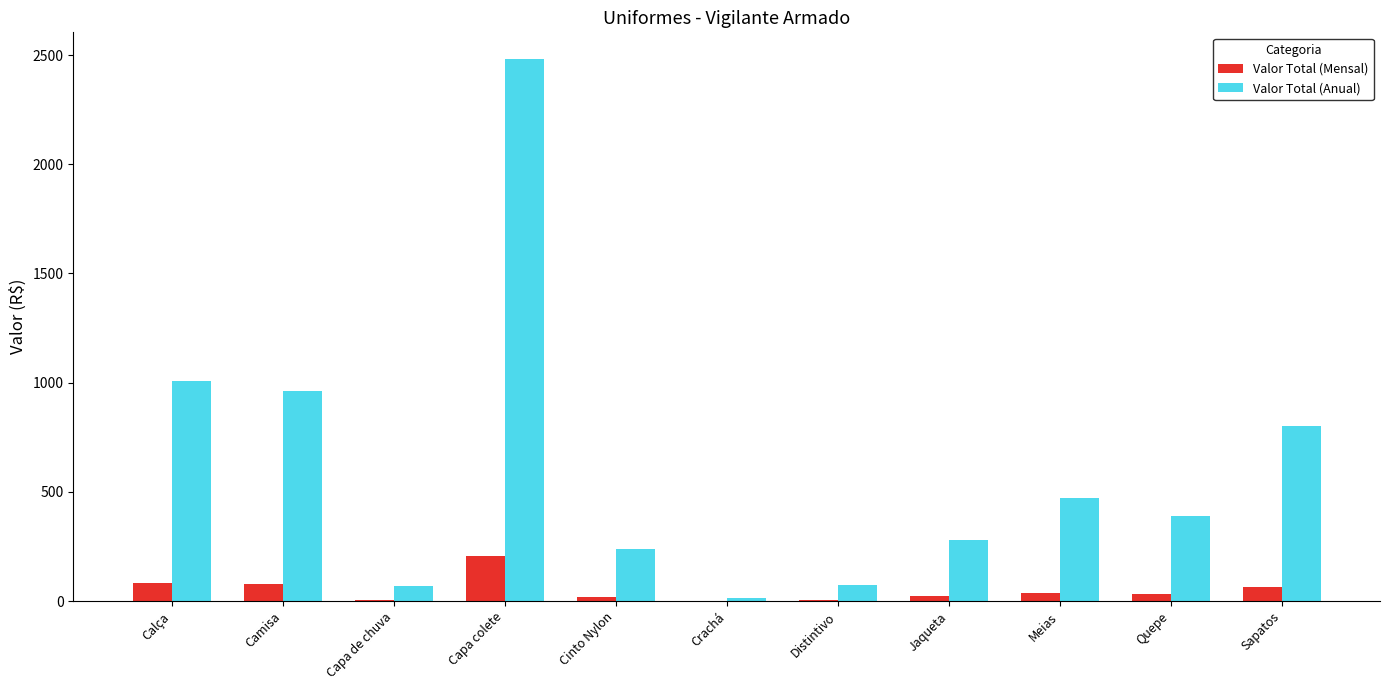

What is the sum of all Valor Total (Mensal) values?

565.7